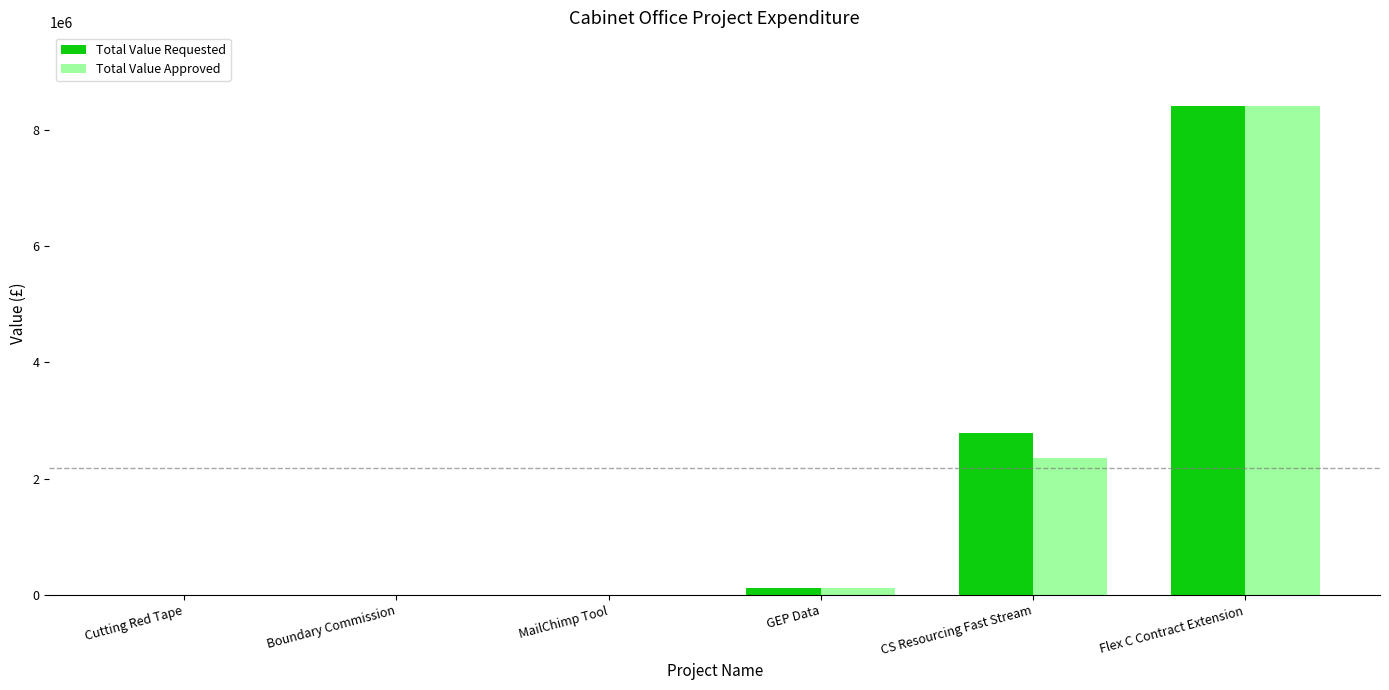

Which label corresponds to the largest value in the chart?

Flex C Contract Extension